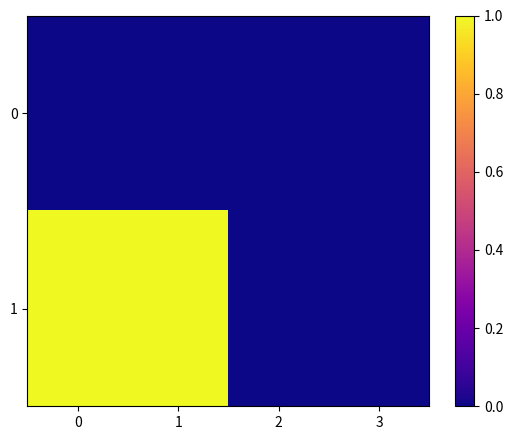

Which series has the largest total across all categories?

1